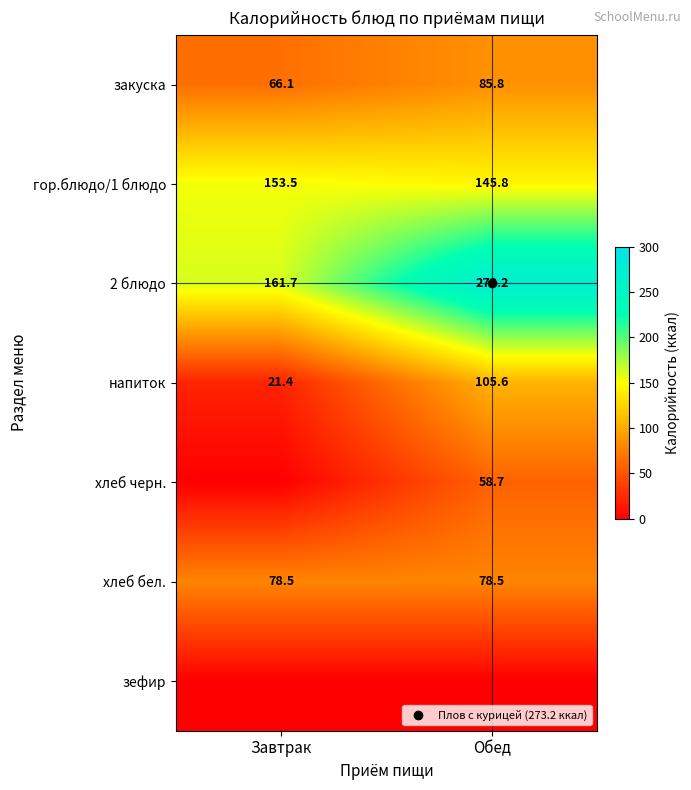

What is the difference between the maximum and minimum values in the гор.блюдо/1 блюдо series?

7.7